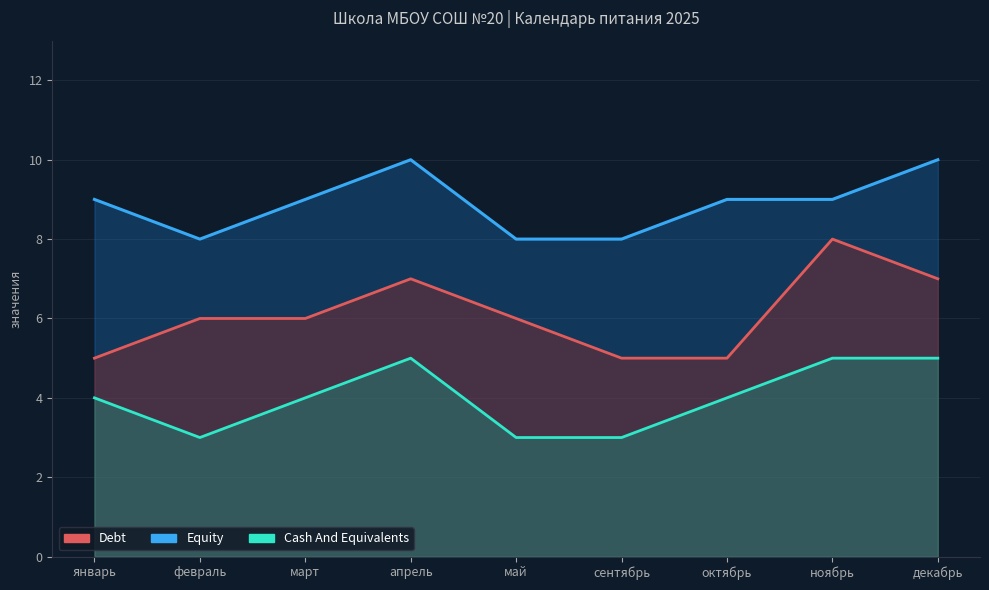

Which category has the highest value in the Debt series?

ноябрь